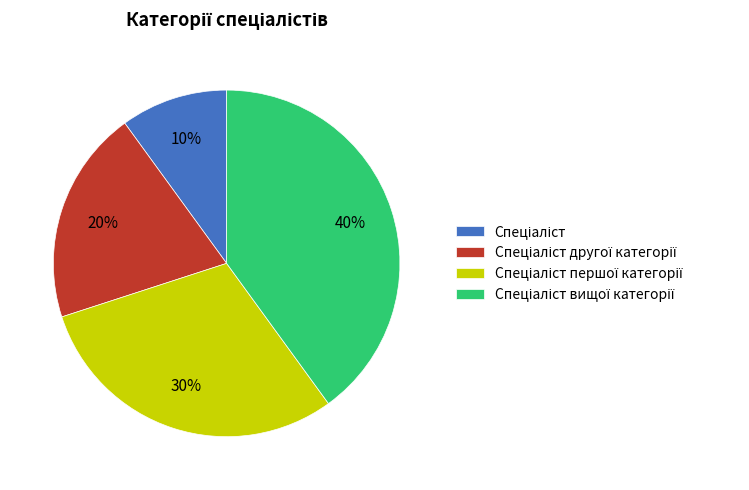

Is there any slice that represents more than half of the pie?

No